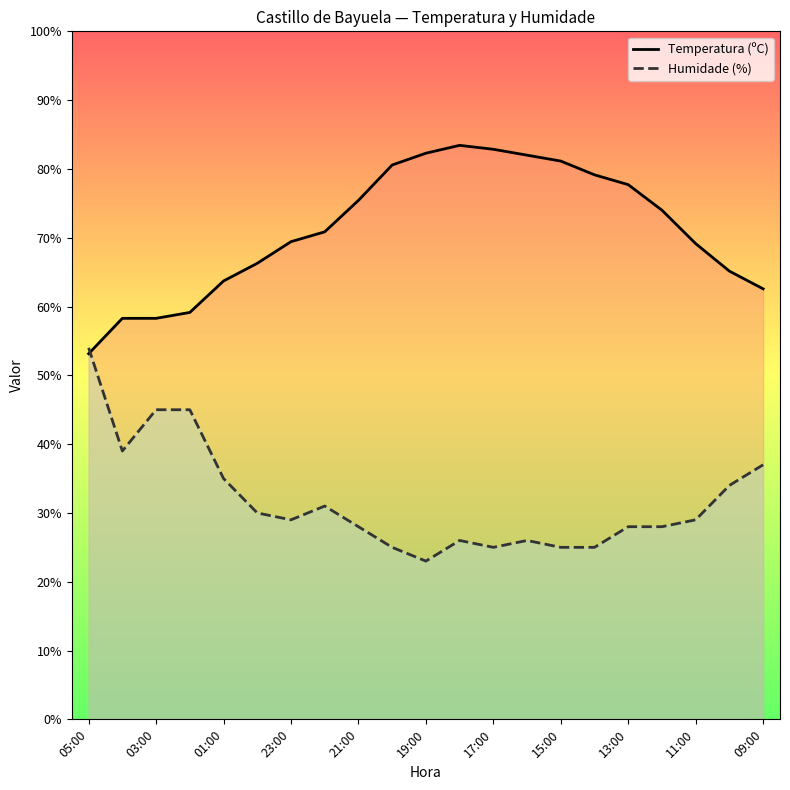

At which label does Humidade (%) reach its peak?

05:00